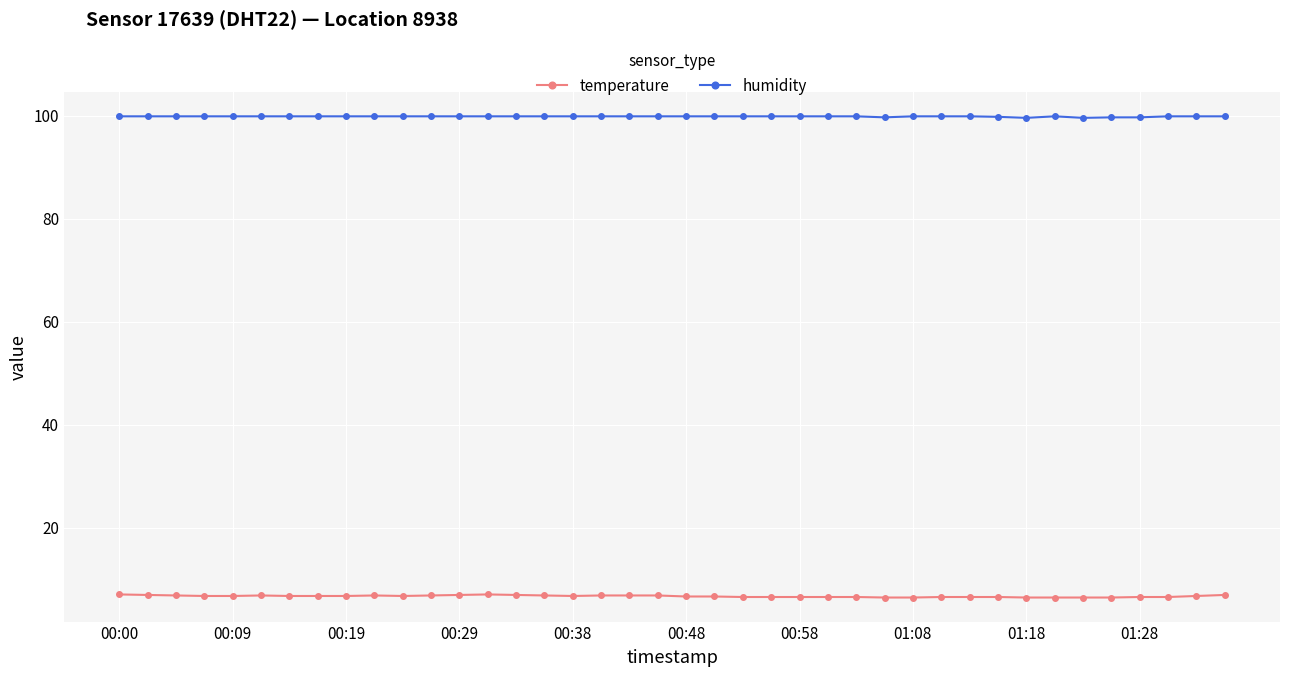

Which series has the widest spread of values?

temperature